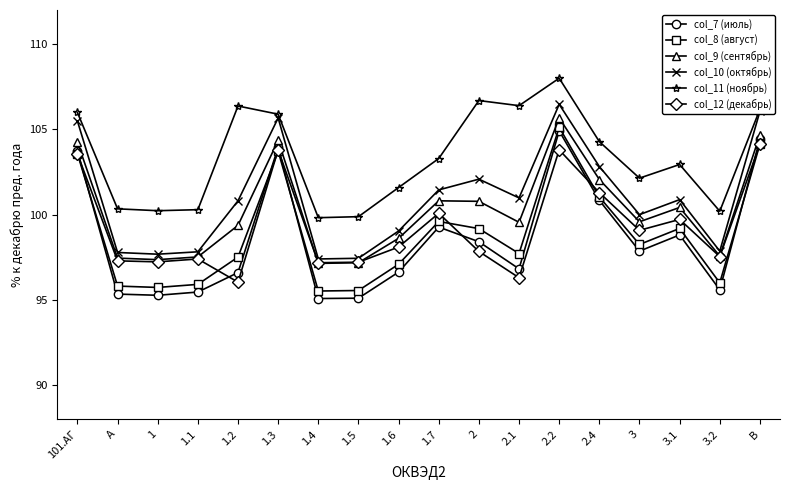

What is the sum of the col_9 (сентябрь) values at 1.6 and A?

196.1